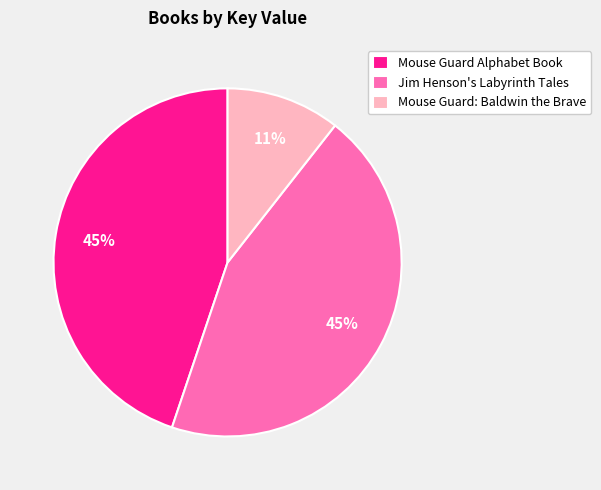

Does Mouse Guard: Baldwin the Brave represent more than half of the total?

No